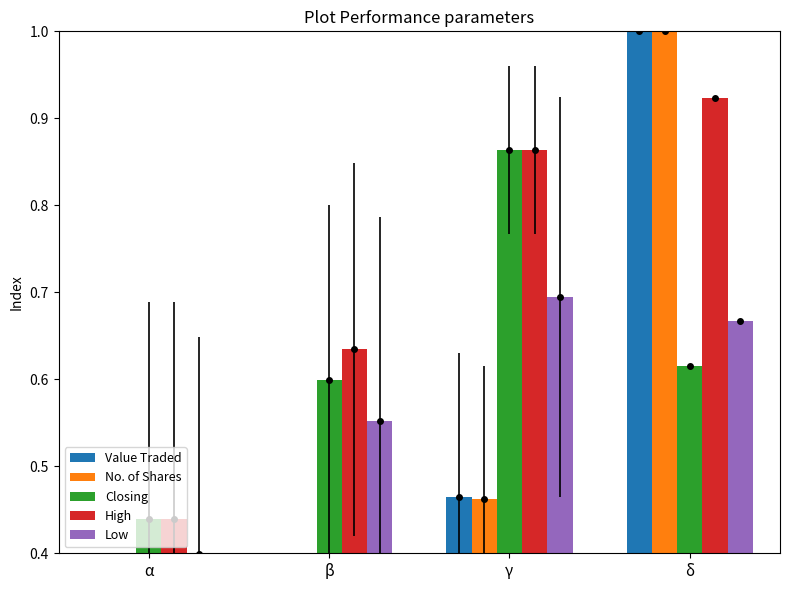

Reading right to left, what are all the values shown in this chart?

Value Traded: δ=1.0	γ=0.5	β=0.2	α=0.2
No. of Shares: δ=1.0	γ=0.5	β=0.2	α=0.2
Closing: δ=0.6	γ=0.9	β=0.6	α=0.4
High: δ=0.9	γ=0.9	β=0.6	α=0.4
Low: δ=0.7	γ=0.7	β=0.6	α=0.4